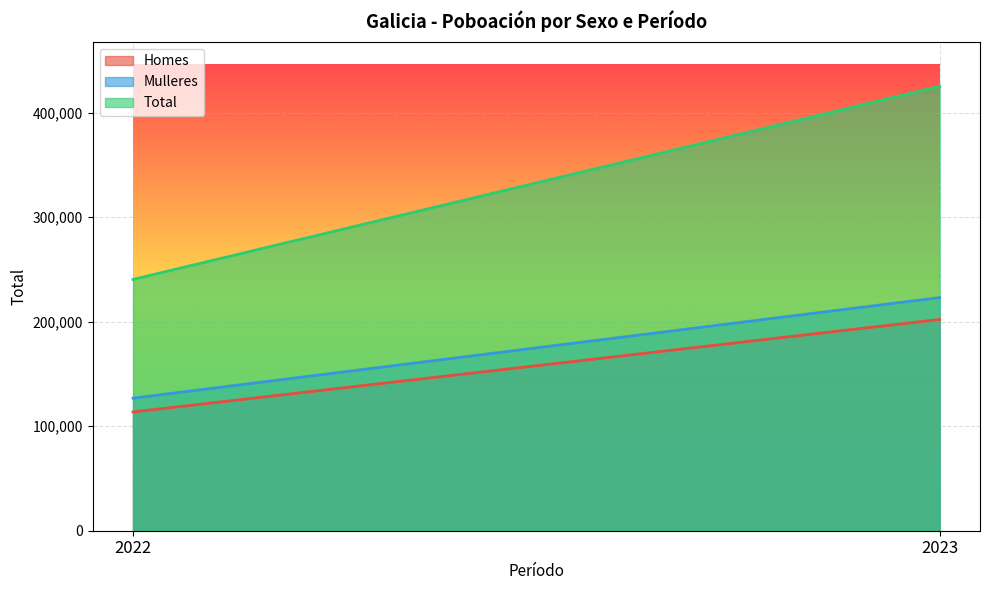

What is the sum of the Total values at 2023 and 2022?

665717